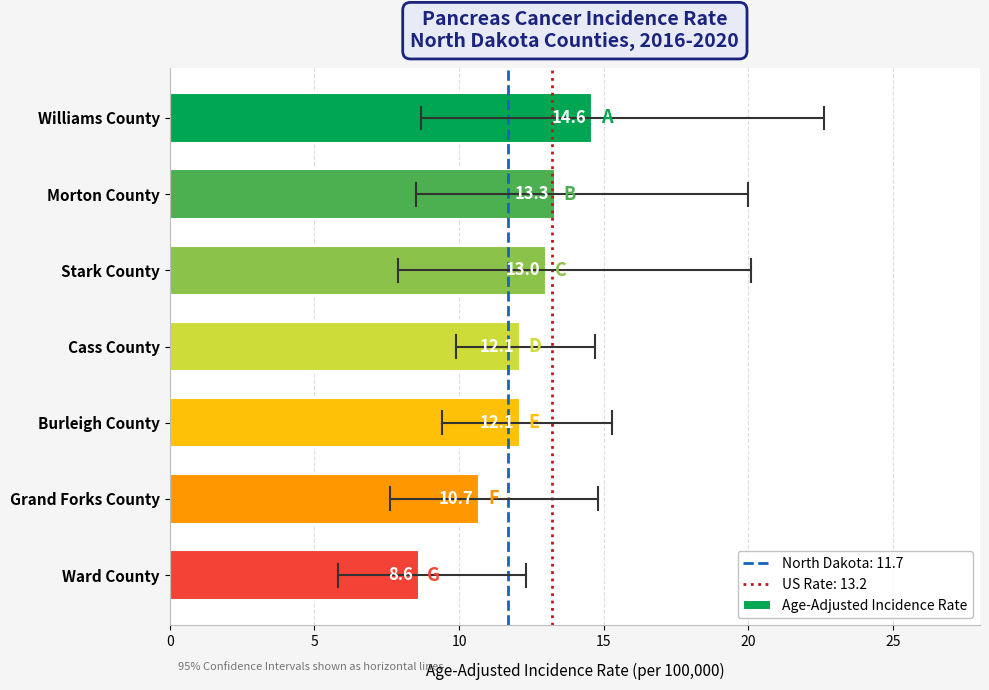

What is the change in value from Cass County to Grand Forks County?

-1.4